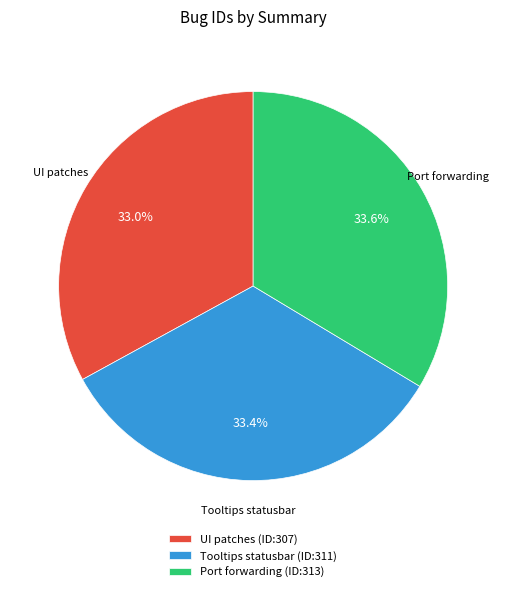

Is there a majority slice in this chart?

No